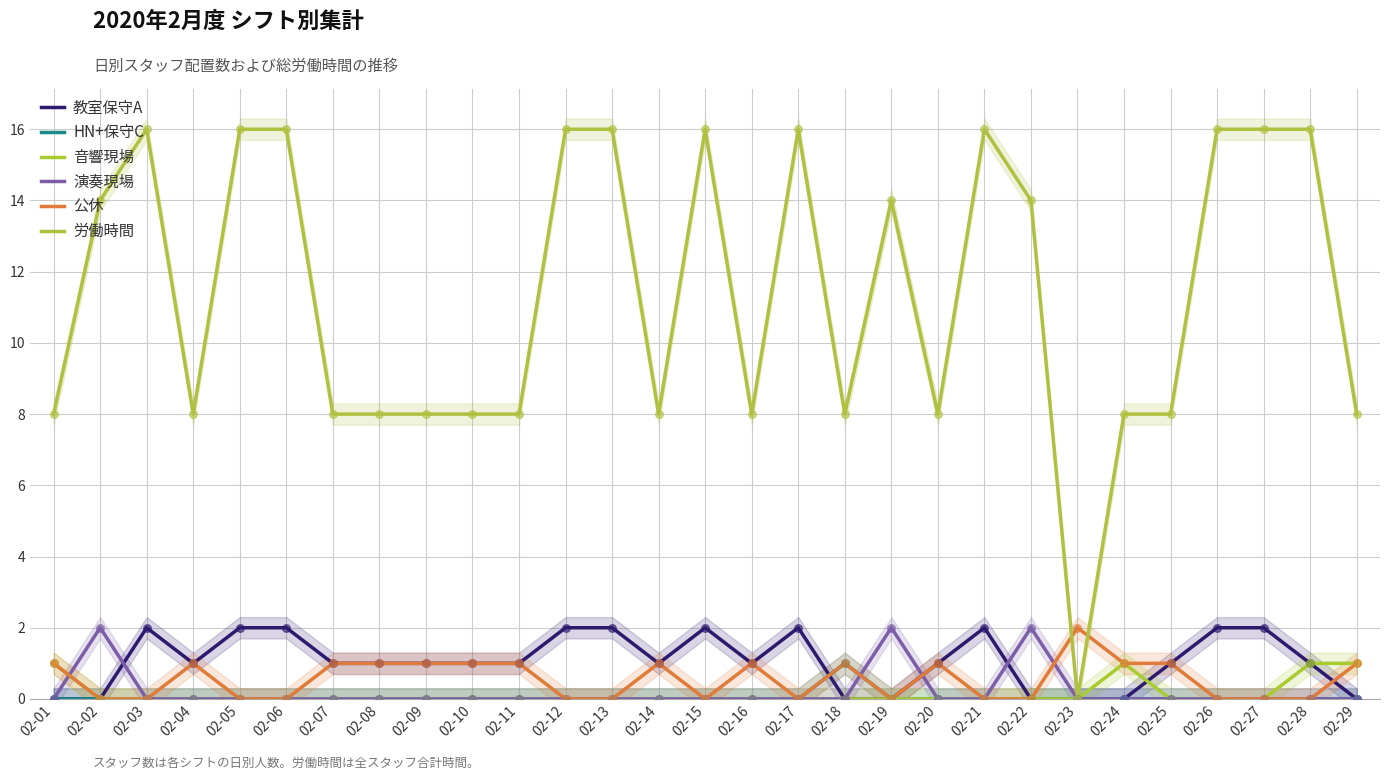

What are all the series names shown in the legend?

教室保守A, HN+保守C, 音響現場, 演奏現場, 公休, 労働時間